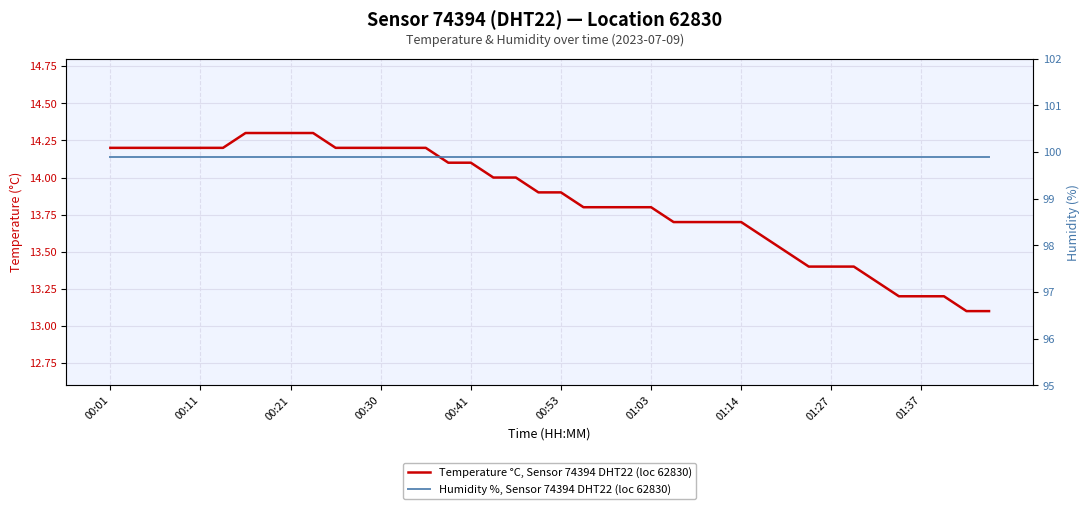

Count the number of data series in this chart.

2